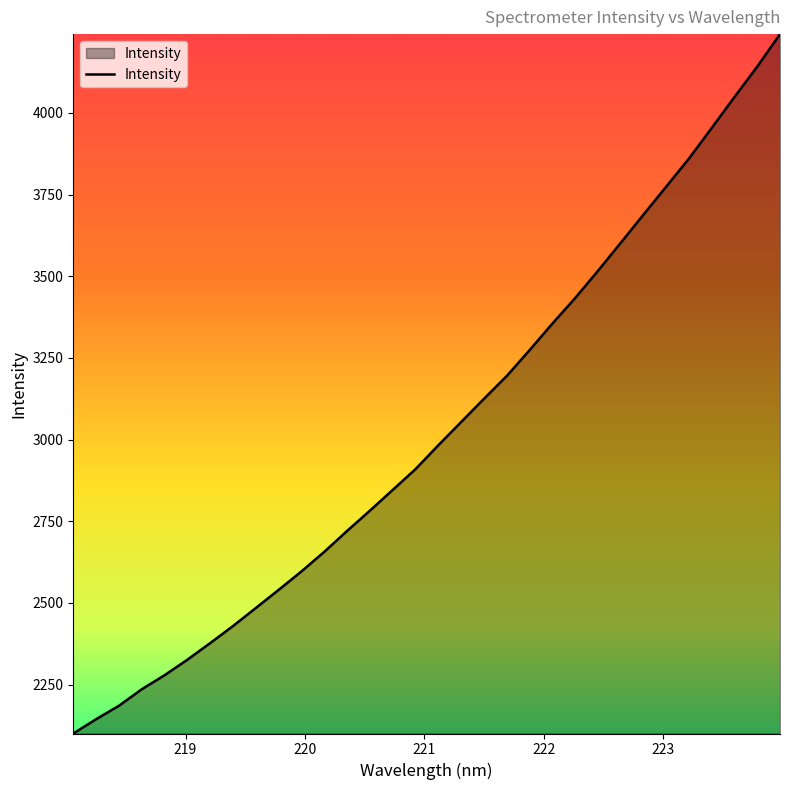

What is the difference between the maximum and minimum values?

2140.6